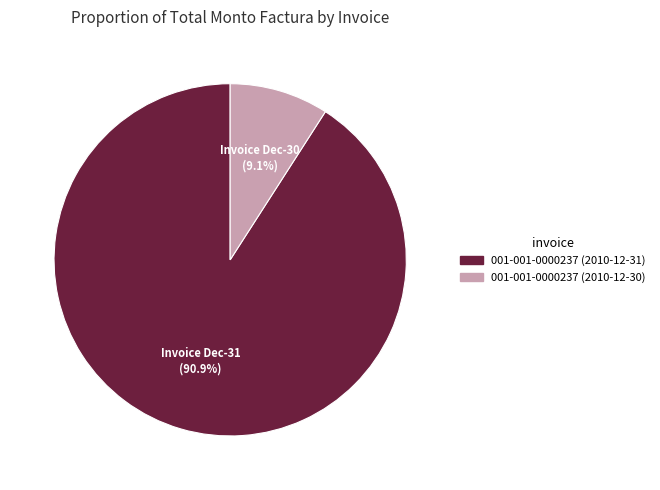

Which has a higher value, 001-001-0000237 (2010-12-31) or 001-001-0000237 (2010-12-30)?

001-001-0000237 (2010-12-31)